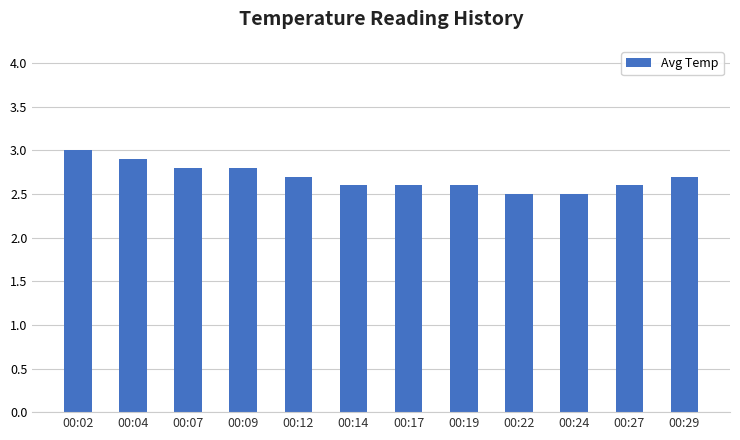

What is the smallest value displayed?

2.5